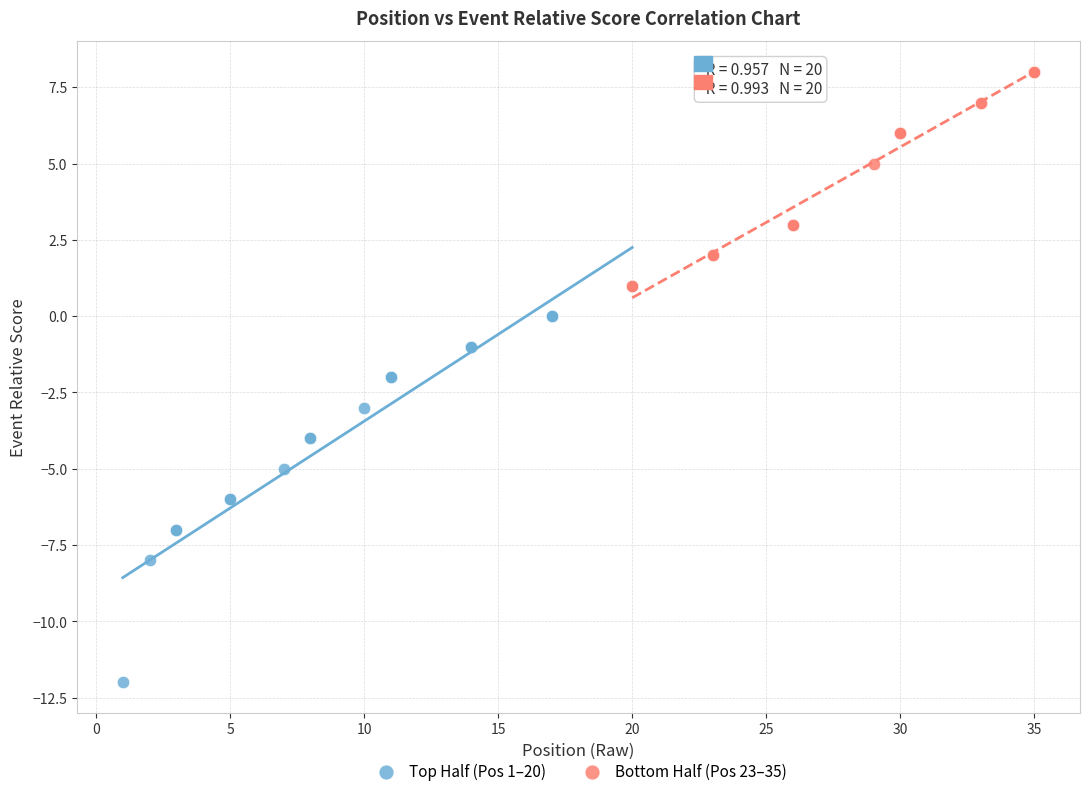

Which series has the largest Y range (max minus min)?

Top Half (Pos 1–20)